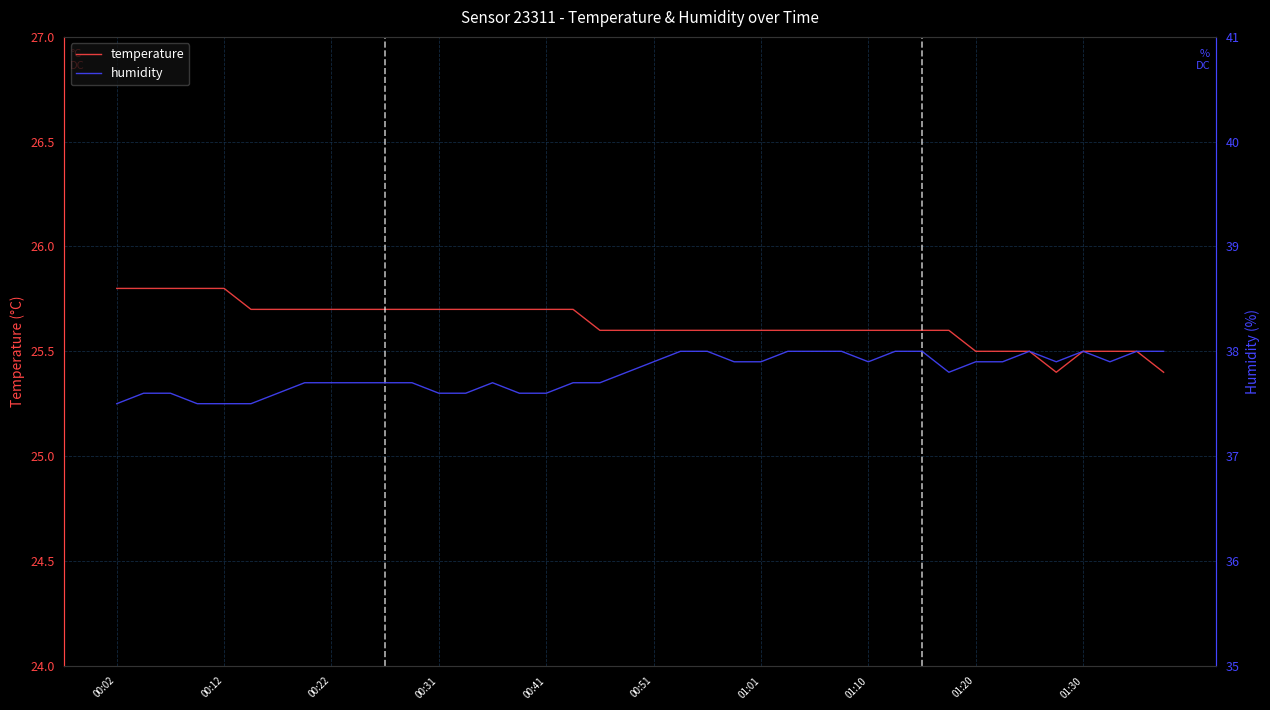

List the series in order of their peak value, lowest first.

temperature, humidity